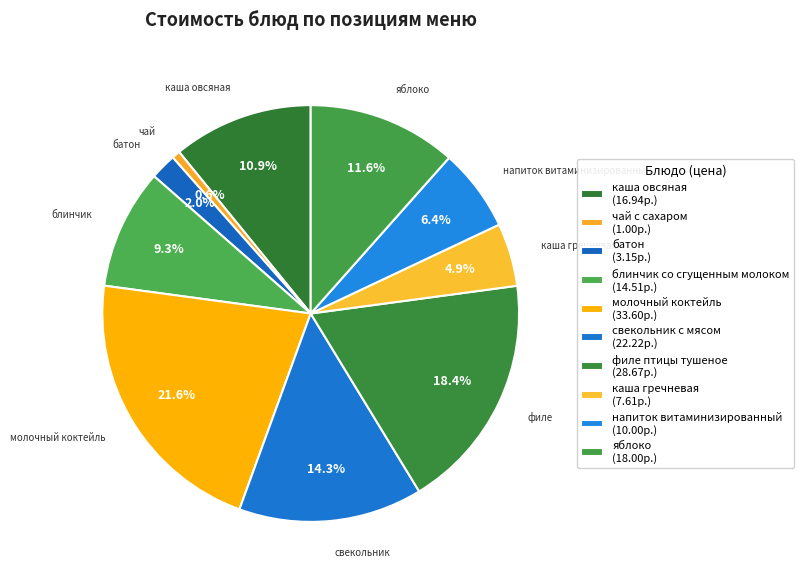

Rank the categories by value from lowest to highest.

чай с сахаром, батон, каша гречневая, напиток витаминизированный, блинчик со сгущенным молоком, каша овсяная, яблоко, свекольник с мясом, филе птицы тушеное, молочный коктейль